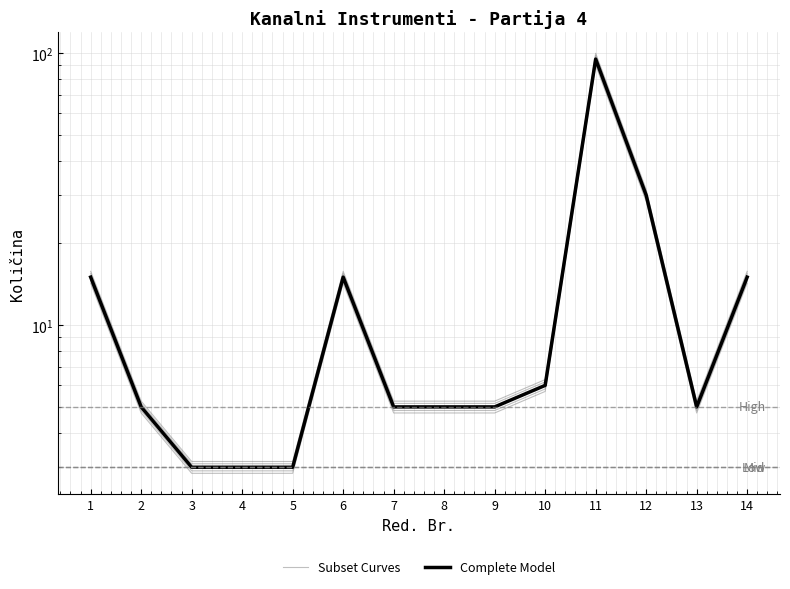

What is the difference between the maximum and second lowest values in the Complete Model series?

92.0